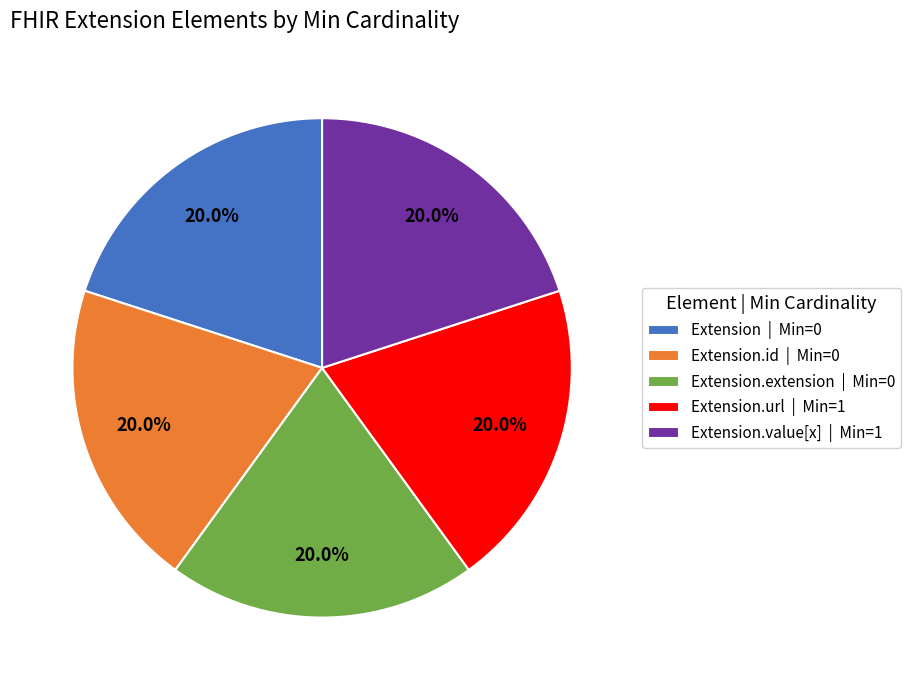

Does any single category account for the majority?

No